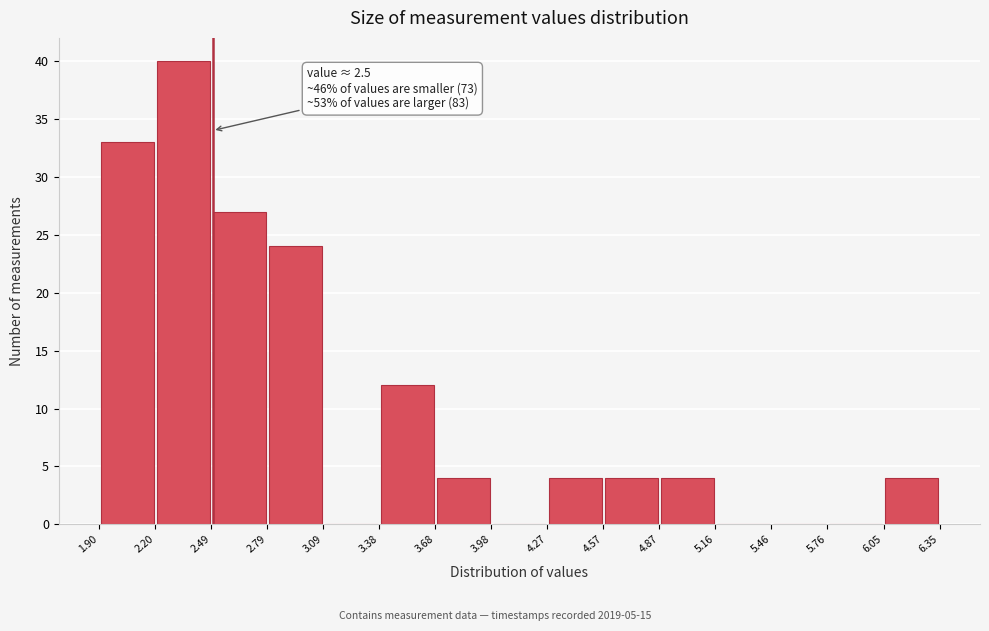

Over which range of the x-axis is the bar tallest?

2.20 to 2.49